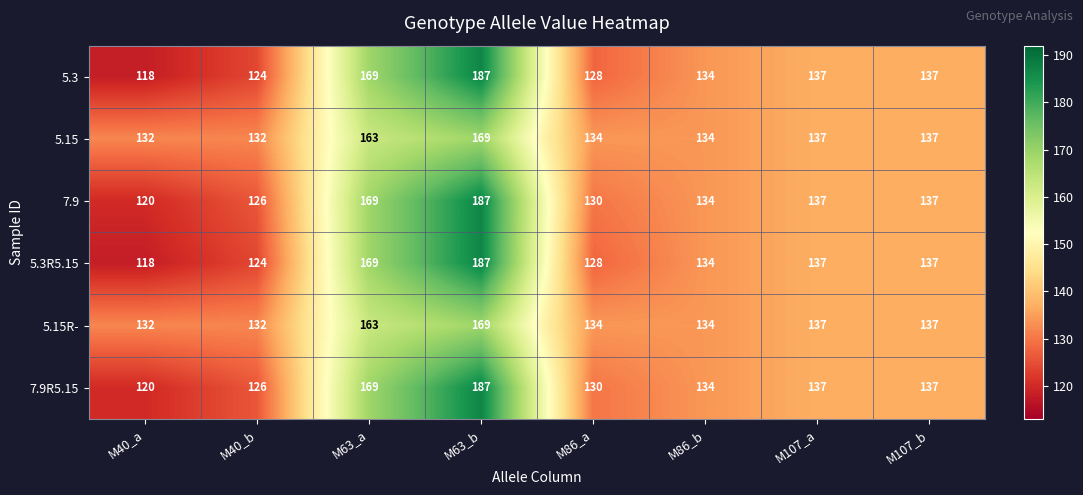

How many data points in 5.15 are less than 137?

4